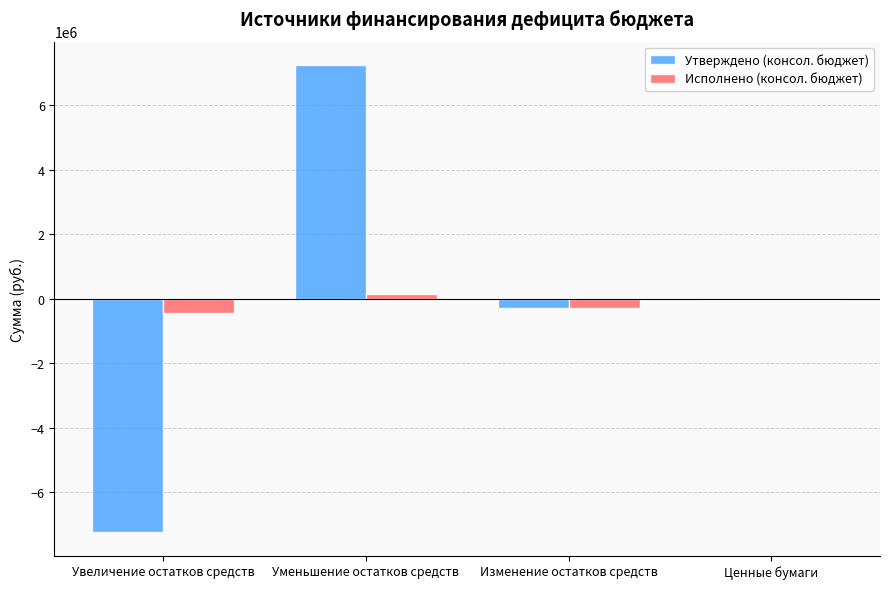

What is the highest value of the Утверждено (консол. бюджет) series?

7241300.0